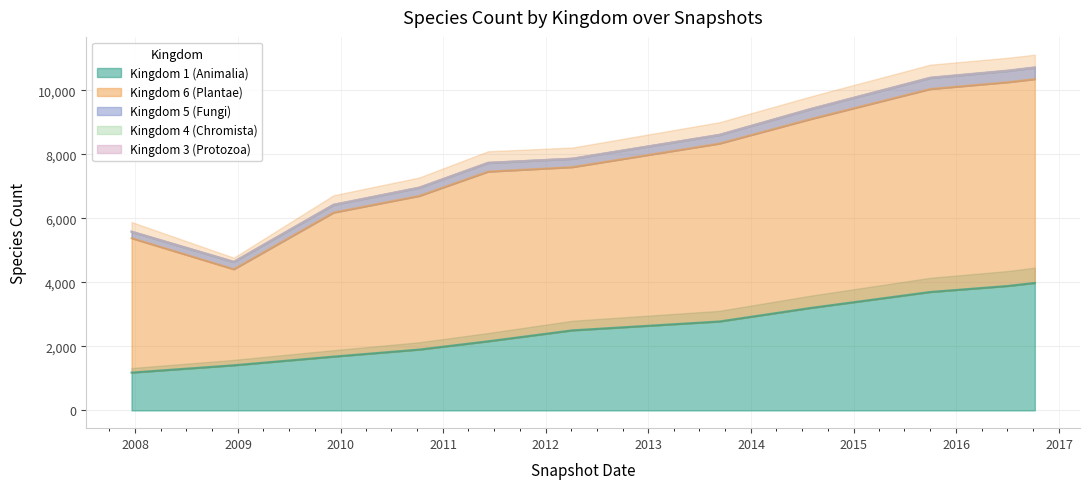

What is the value of the Kingdom 5 (Fungi) point at the 7th from the left?

268